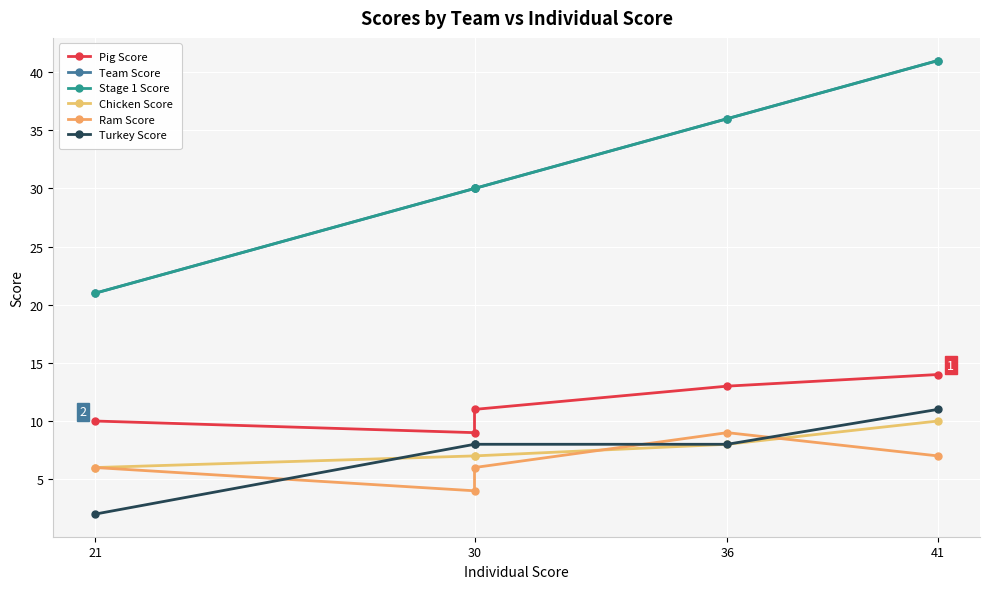

The Chicken Score series shows 2 at 21. True or false?

False